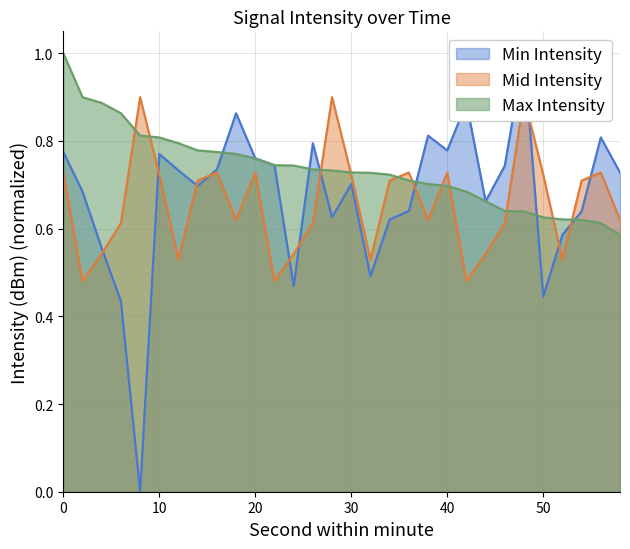

What is the greatest value displayed?

1.0